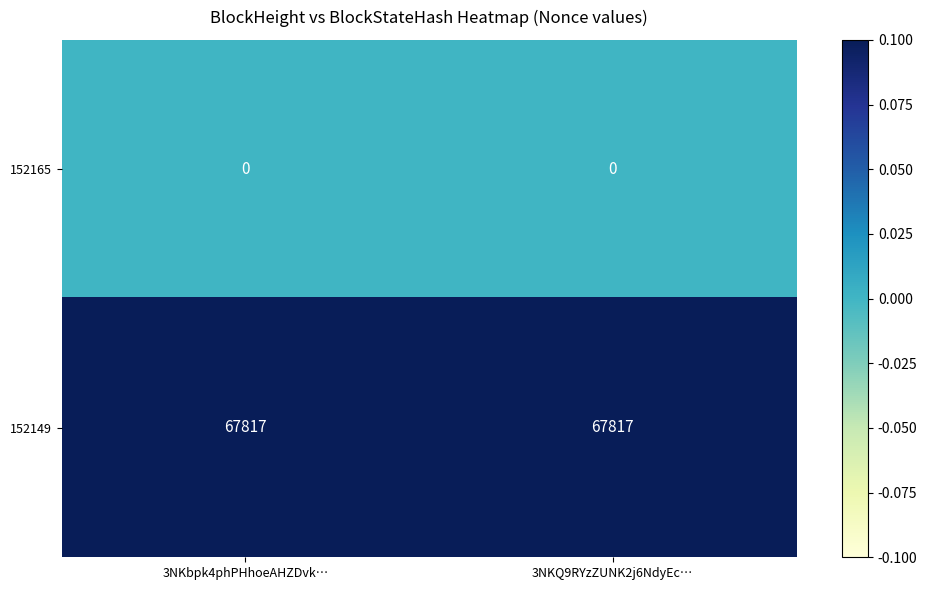

What is the difference between the highest and lowest values at 3NKQ9RYzZUNK2j6NdyEc…?

67817